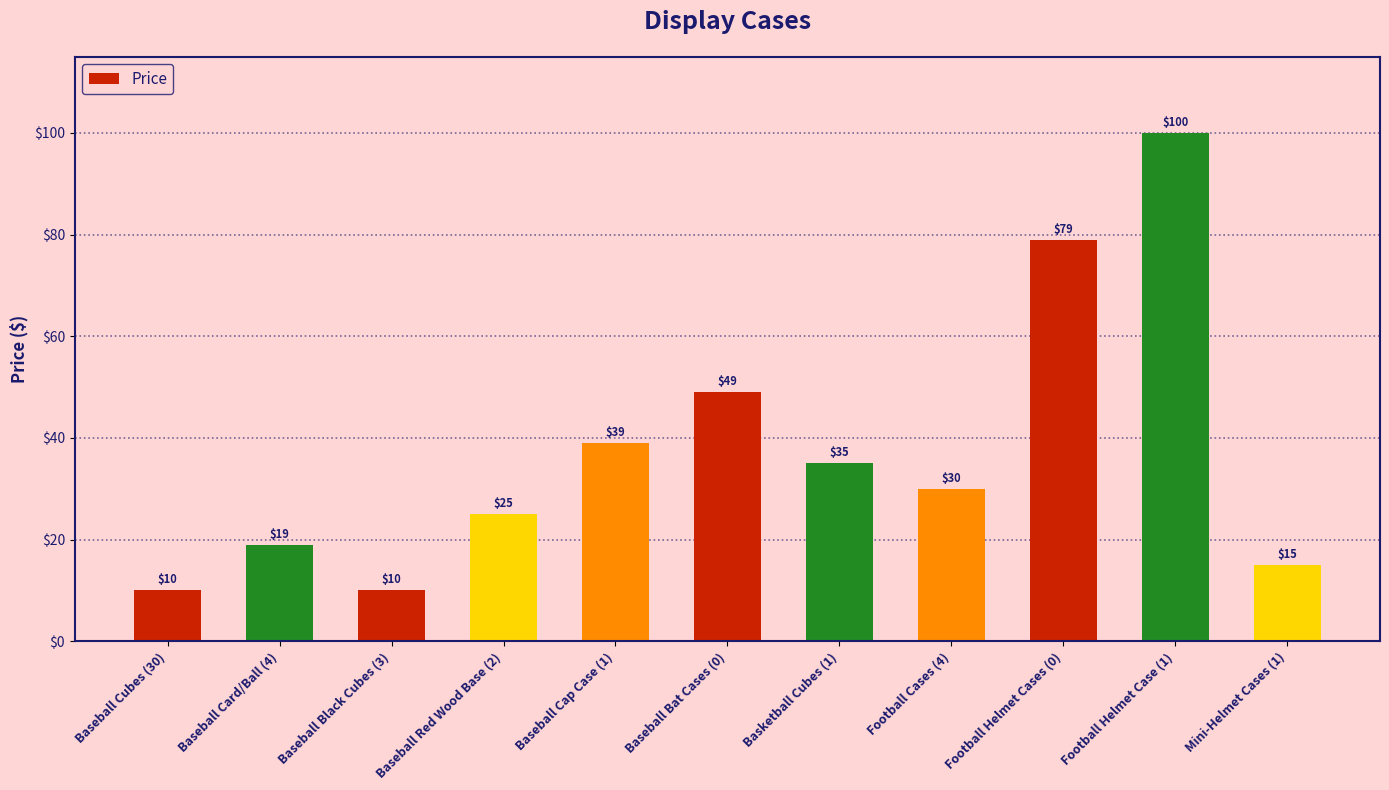

At which category does the chart reach its peak across all series?

Football Helmet Case (1)